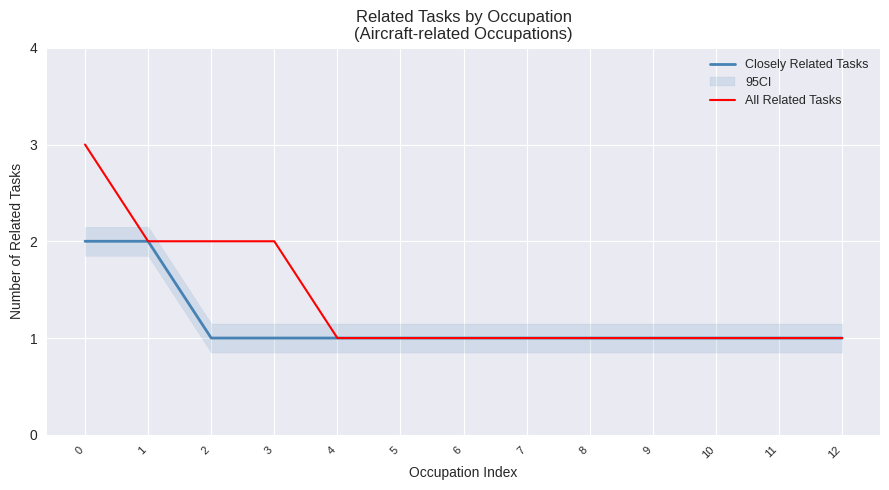

What are all the series names shown in the legend?

Closely Related Tasks, All Related Tasks